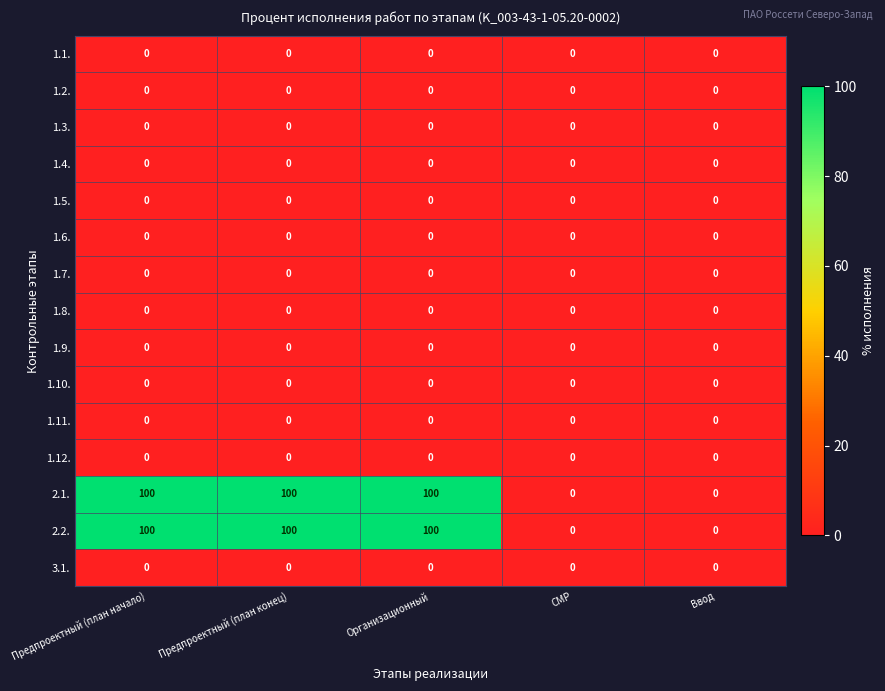

What is the total value across all series at Предпроектный (план конец)?

200